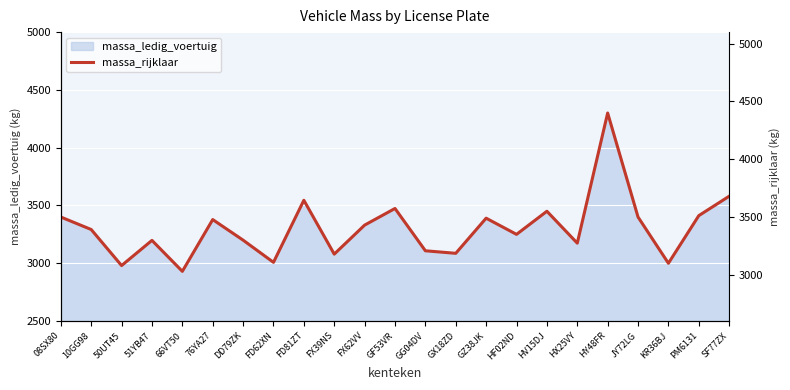

What is the label of the 2nd point from the right?

PM6131